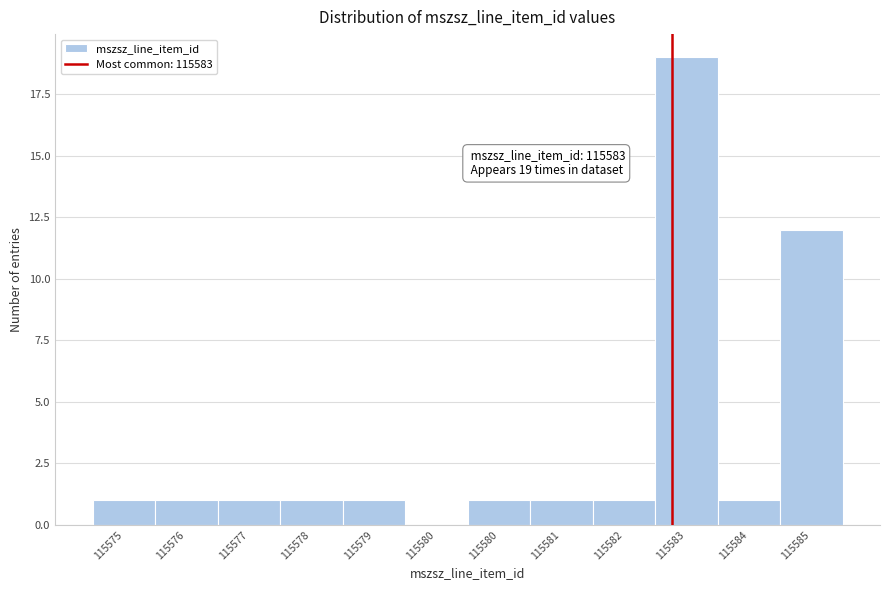

How many values are above zero?

11